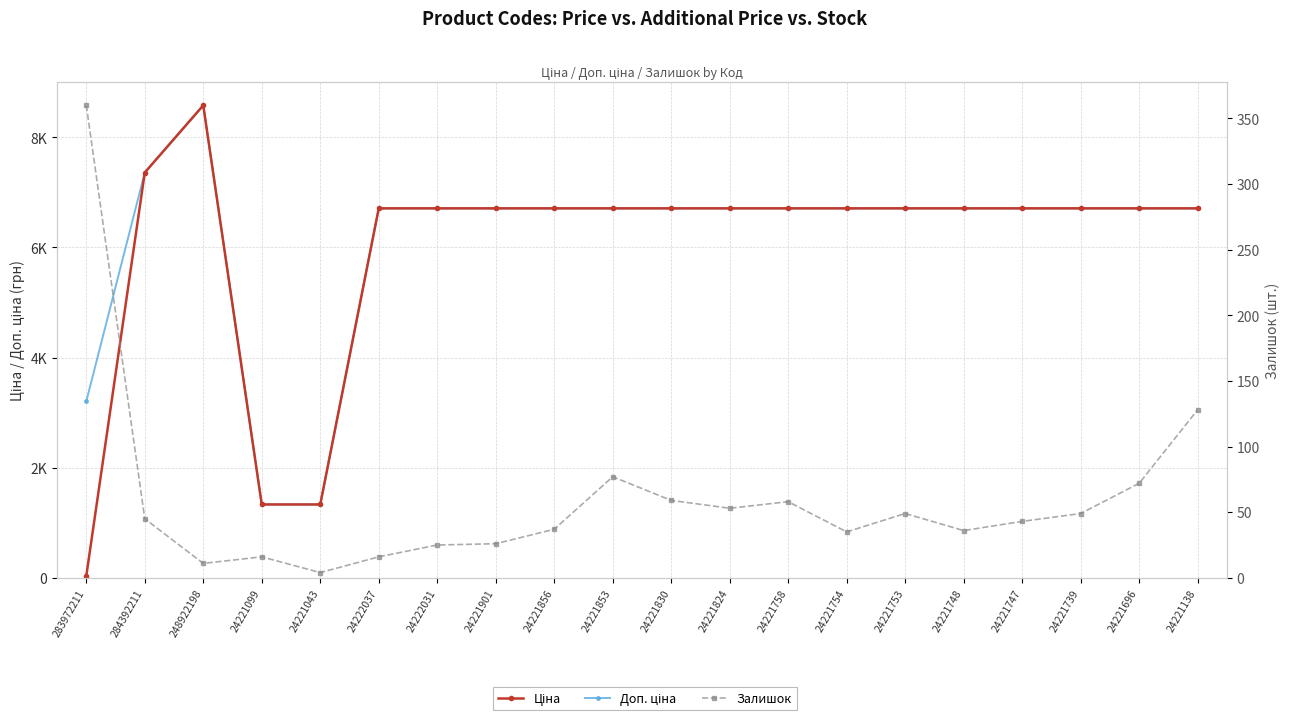

What is the value of the Залишок point at the 7th from the left?

25.0